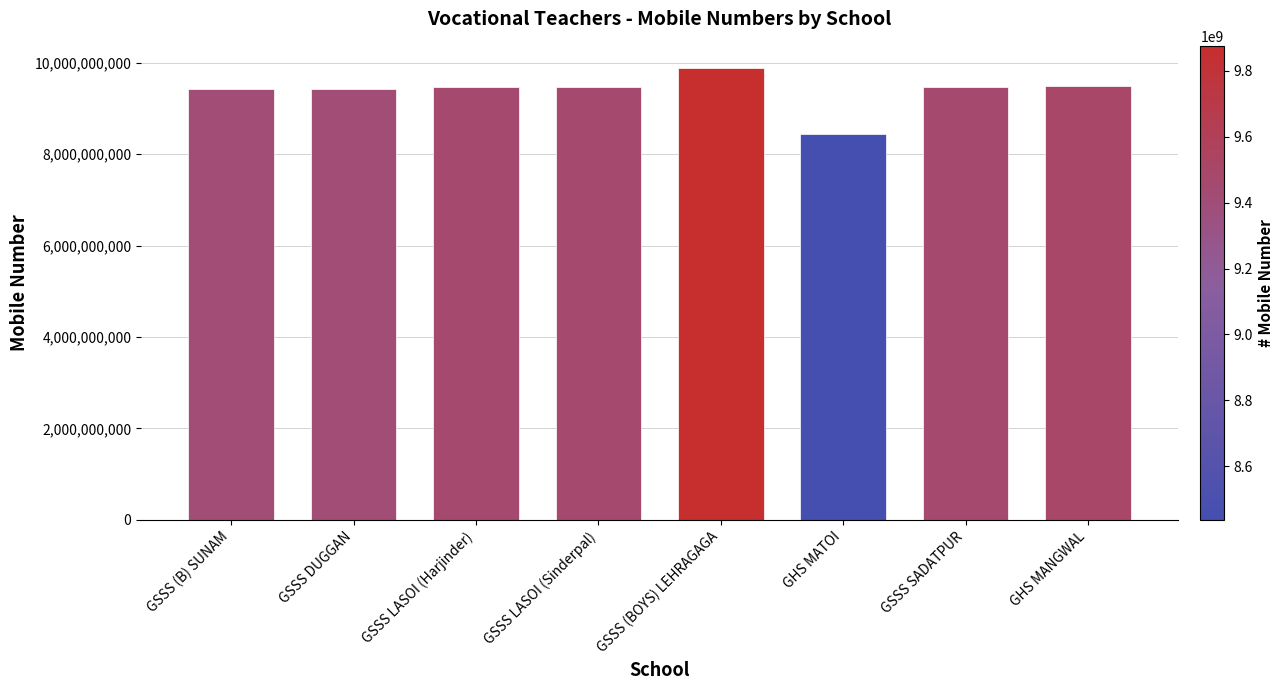

What is the value of the 5th bar from the left?

9876336432